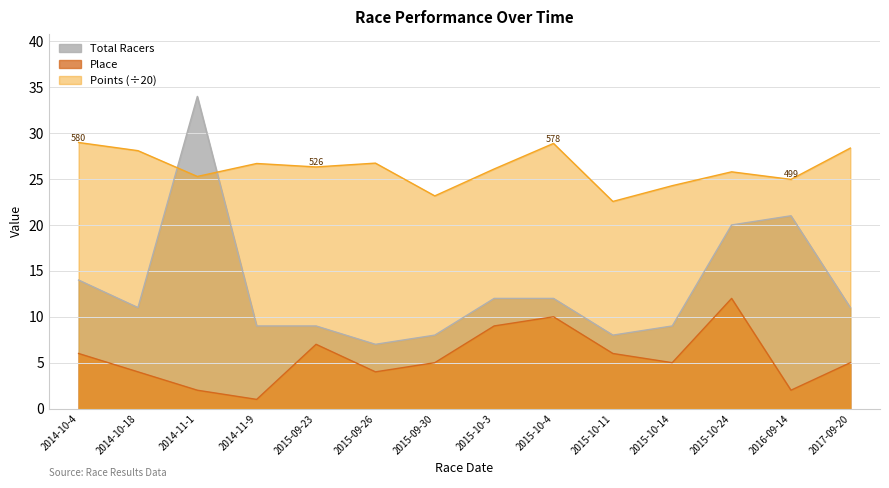

How many lines are shown in the chart?

3